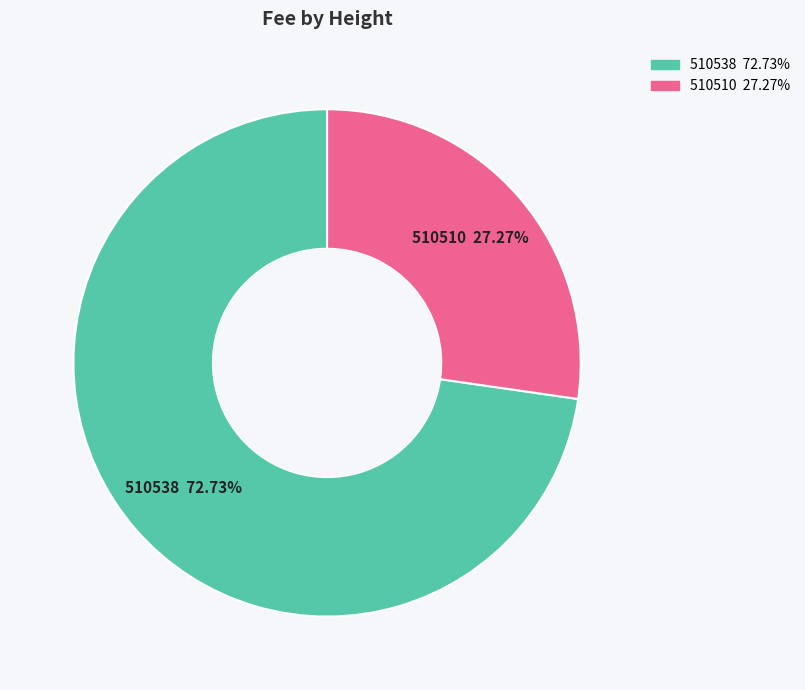

Which category accounts for the majority?

510538